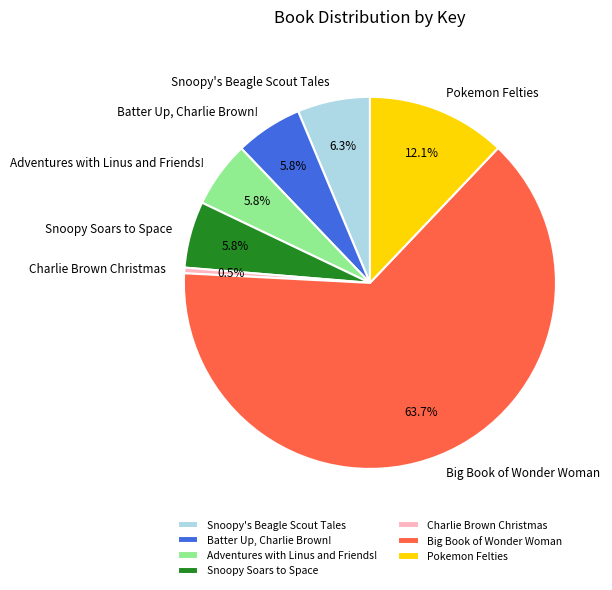

To the nearest percent, what portion does Snoopy Soars to Space represent?

6%